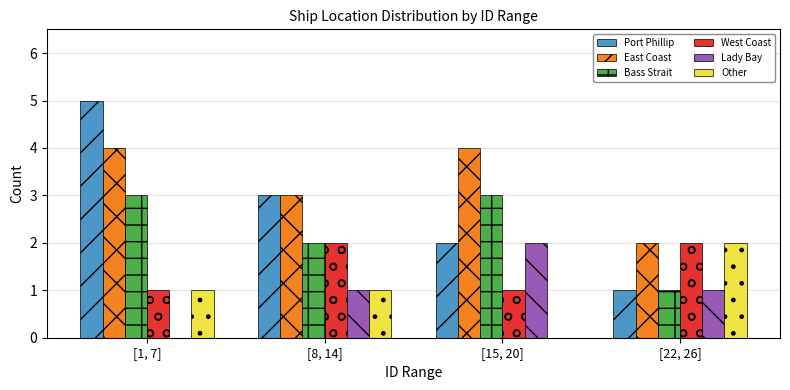

How many values in Other are above zero?

3